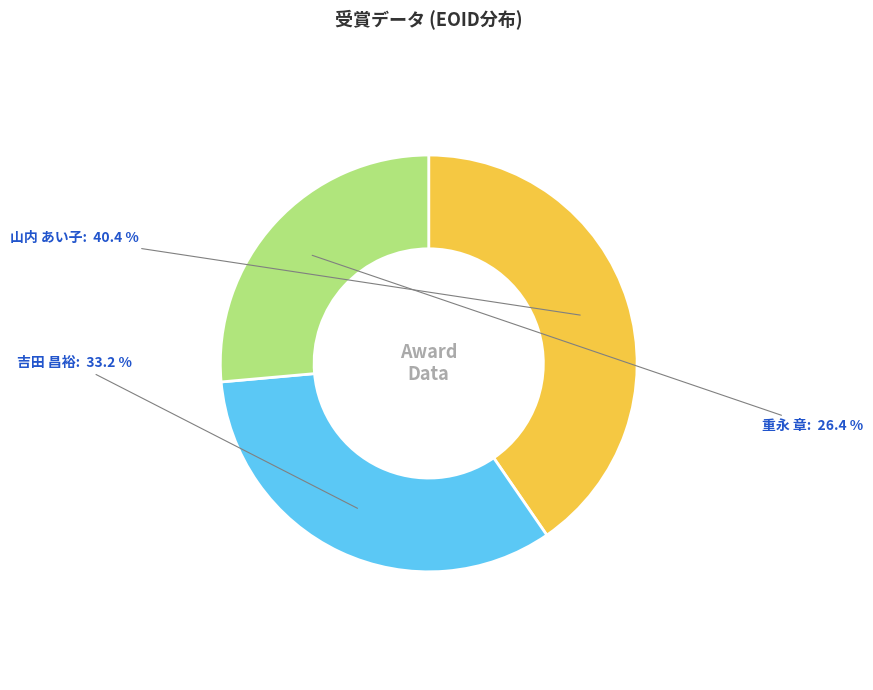

Is there any slice that represents more than half of the pie?

No